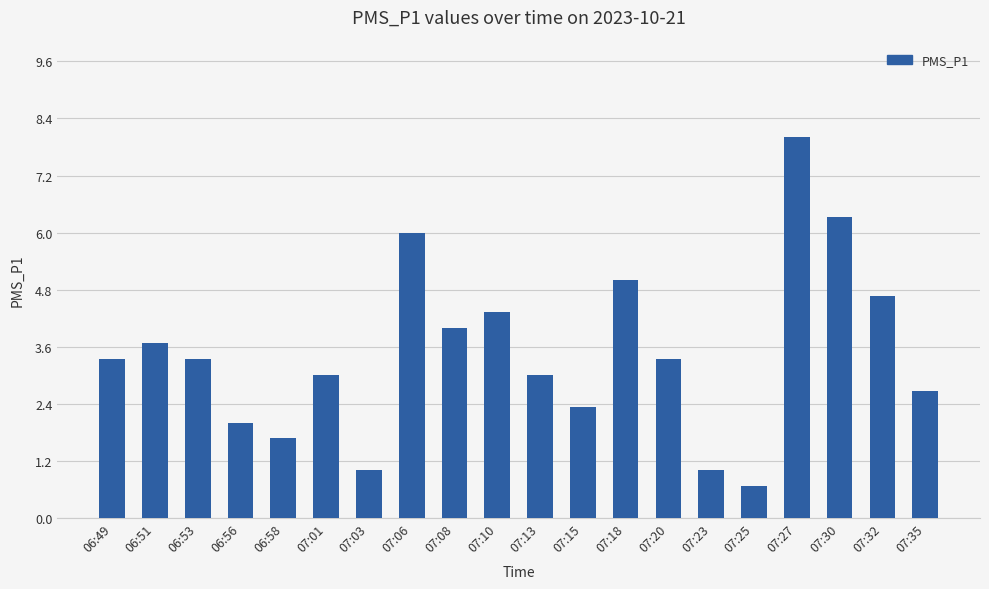

What is the approximate value at 07:18?

5.0